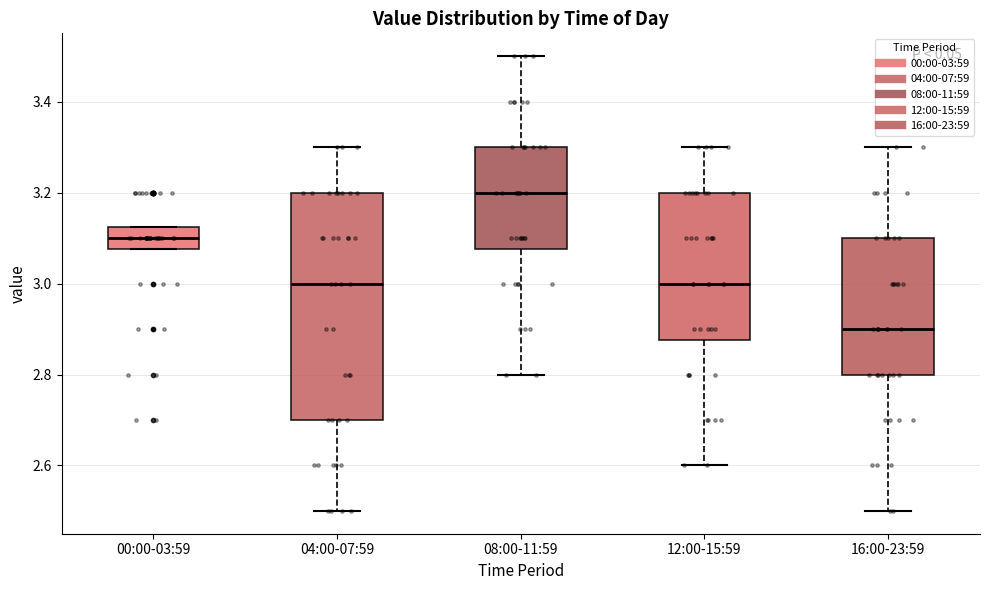

Reading left to right, transcribe this box plot: for each box, give where its median line is, the range the box spans, and where its two whiskers end, as read against the y-axis. The values are not printed on the chart, so give them approximately, as read against the axis.

00:00-03:59: median 3.10, box 3.08 to 3.12, whiskers 3.08 to 3.12
04:00-07:59: median 3.00, box 2.70 to 3.20, whiskers 2.50 to 3.30
08:00-11:59: median 3.20, box 3.08 to 3.30, whiskers 2.80 to 3.50
12:00-15:59: median 3.00, box 2.88 to 3.20, whiskers 2.60 to 3.30
16:00-23:59: median 2.90, box 2.80 to 3.10, whiskers 2.50 to 3.30